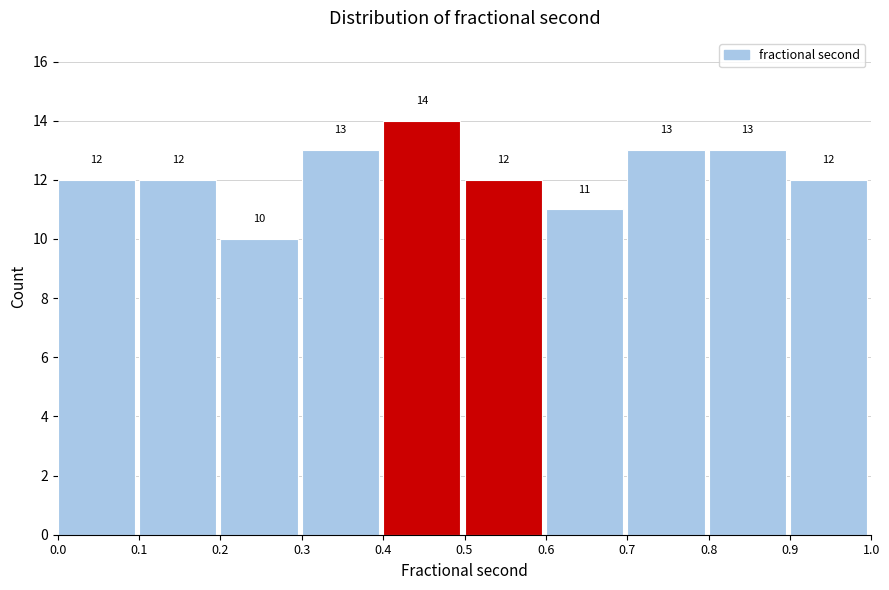

Which range on the x-axis has the tallest bar?

0.4 to 0.5